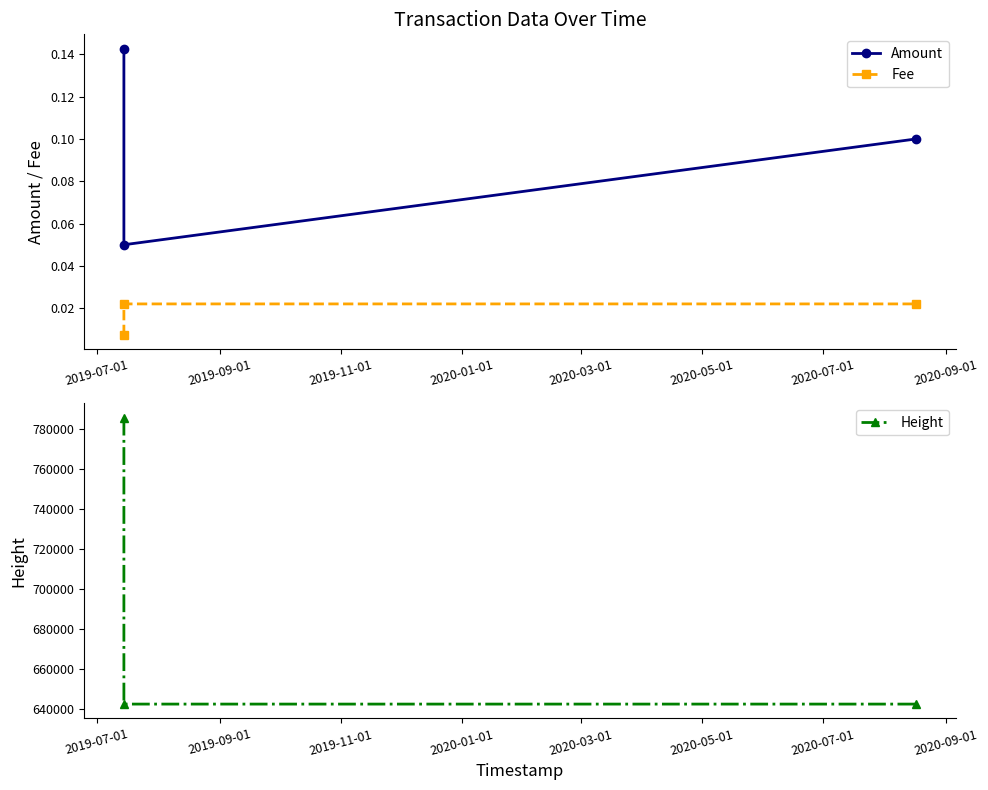

How many Fee values are between 0 and 1?

3